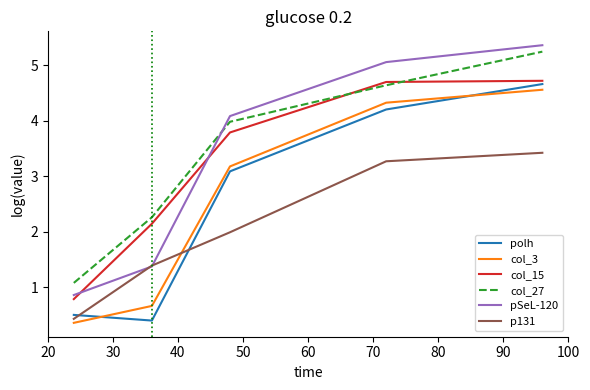

What is the maximum value for col_3?

4.6